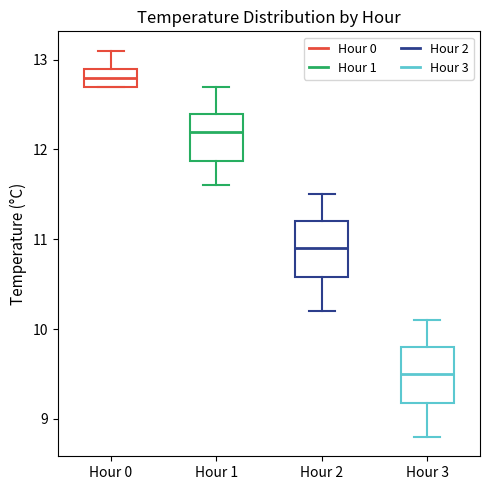

Reading left to right, transcribe this box plot: for each box, give where its median line is, the range the box spans, and where its two whiskers end, as read against the y-axis. The values are not printed on the chart, so give them approximately, as read against the axis.

Hour 0: median 12.8, box 12.7 to 12.9, whiskers 12.7 to 13.1
Hour 1: median 12.2, box 11.9 to 12.4, whiskers 11.6 to 12.7
Hour 2: median 10.9, box 10.6 to 11.2, whiskers 10.2 to 11.5
Hour 3: median 9.5, box 9.2 to 9.8, whiskers 8.8 to 10.1